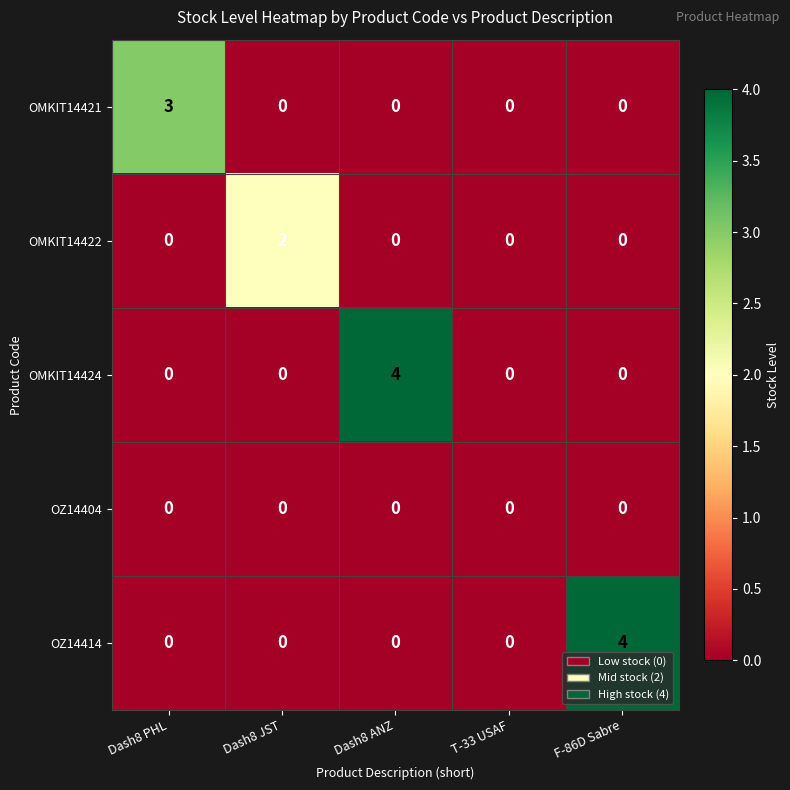

Reading right to left, transcribe all the data shown in this chart.

OMKIT14421: F-86D Sabre=0	T-33 USAF=0	Dash8 ANZ=0	Dash8 JST=0	Dash8 PHL=3
OMKIT14422: F-86D Sabre=0	T-33 USAF=0	Dash8 ANZ=0	Dash8 JST=2	Dash8 PHL=0
OMKIT14424: F-86D Sabre=0	T-33 USAF=0	Dash8 ANZ=4	Dash8 JST=0	Dash8 PHL=0
OZ14404: F-86D Sabre=0	T-33 USAF=0	Dash8 ANZ=0	Dash8 JST=0	Dash8 PHL=0
OZ14414: F-86D Sabre=4	T-33 USAF=0	Dash8 ANZ=0	Dash8 JST=0	Dash8 PHL=0